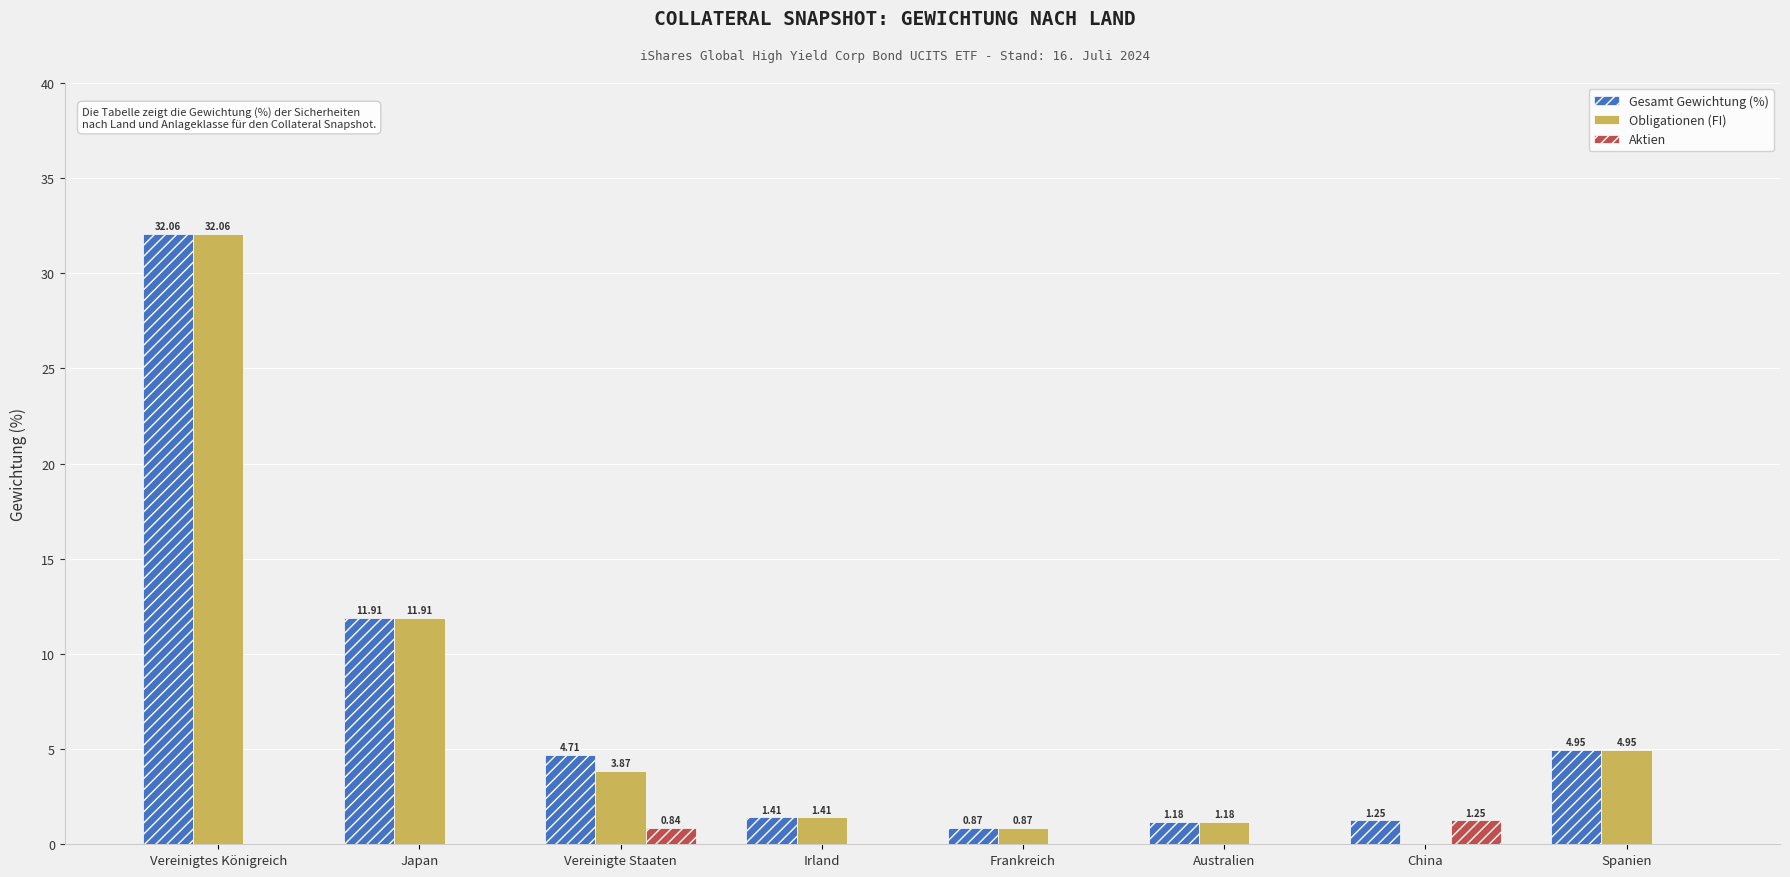

How many data points does each series have?

8